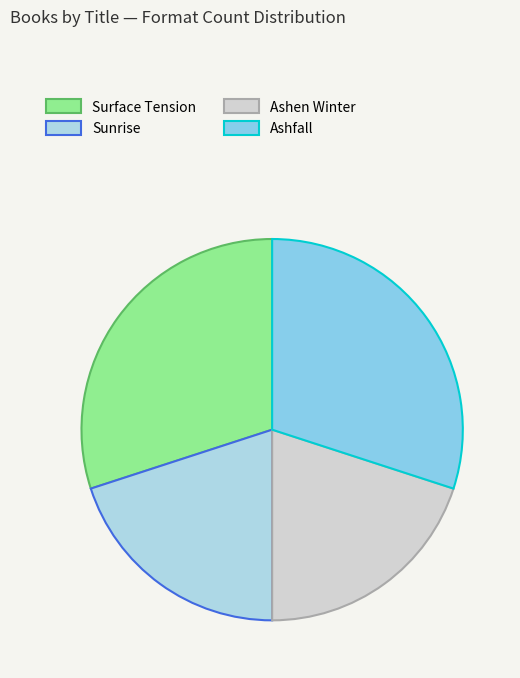

How many segments does this pie chart have?

4